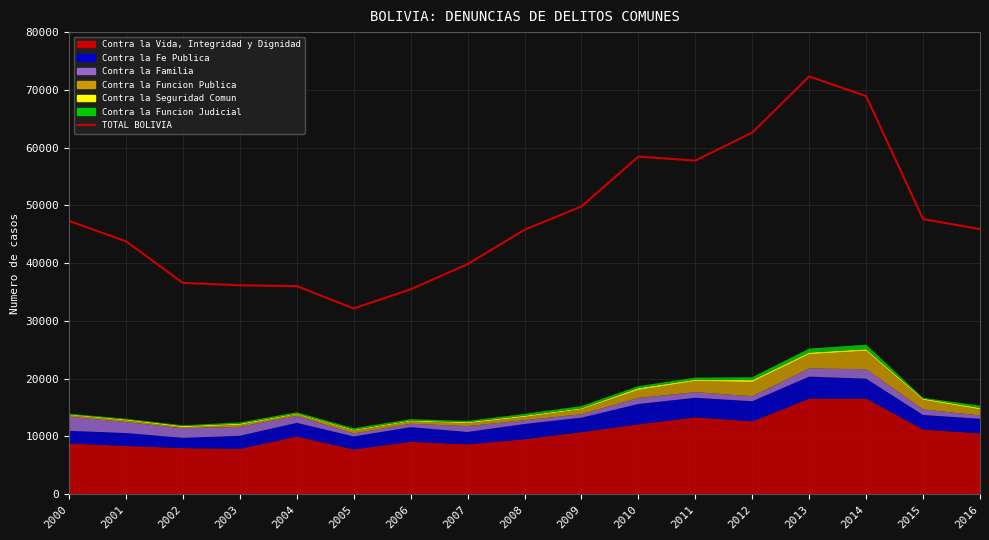

What is the value of the 1st point from the left?

47300